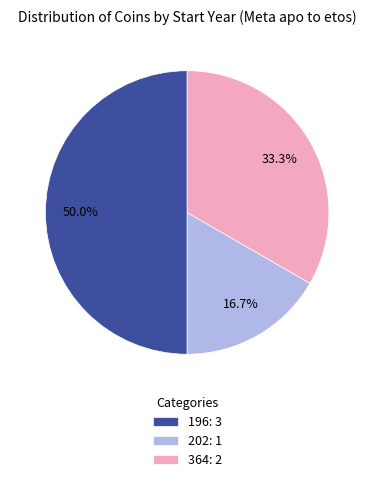

Does 364: 2 represent more than half of the total?

No